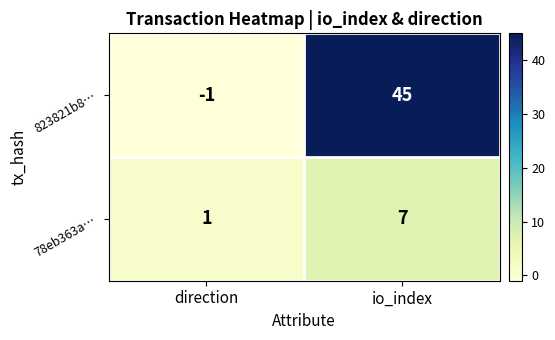

The value of 78eb363a… at direction is 1. True or false?

True